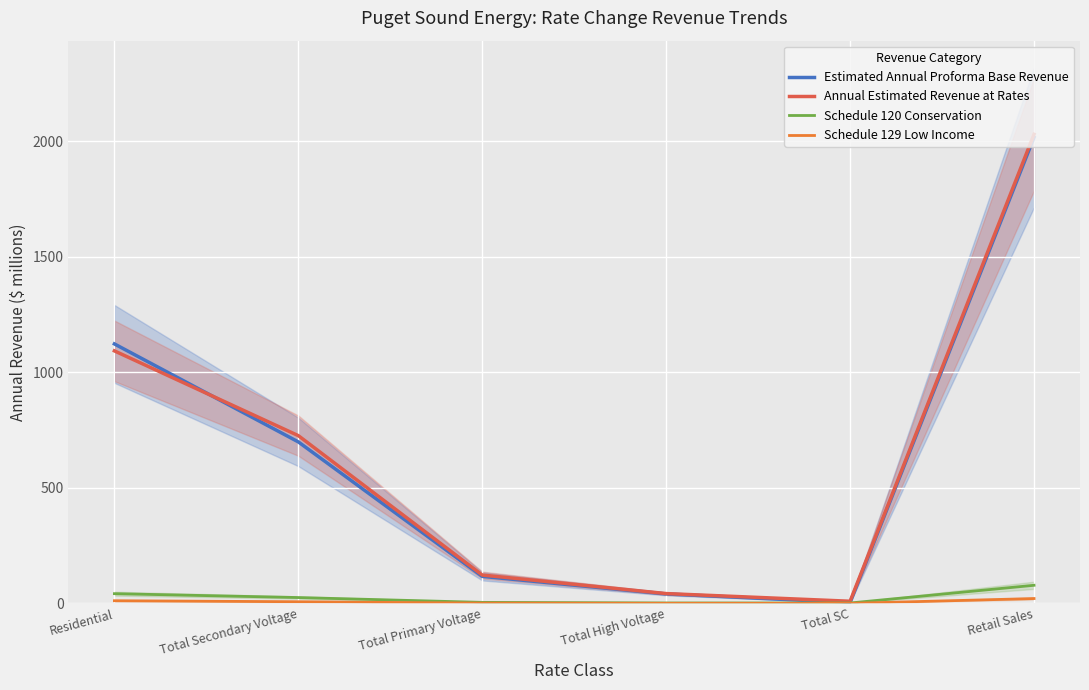

The Annual Estimated Revenue at Rates series shows 2030.3 at Retail Sales. True or false?

True